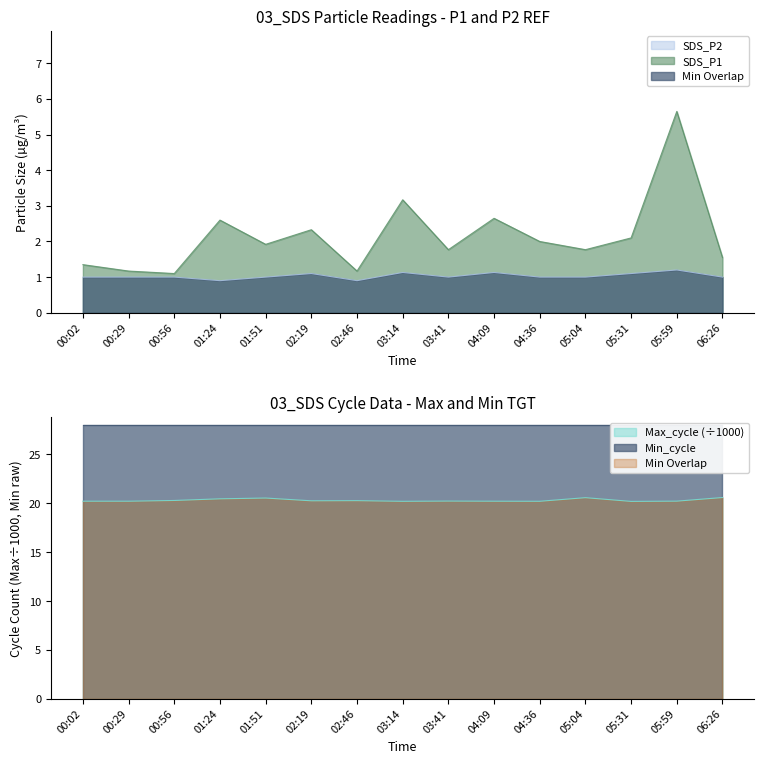

Count the number of data series in this chart.

3